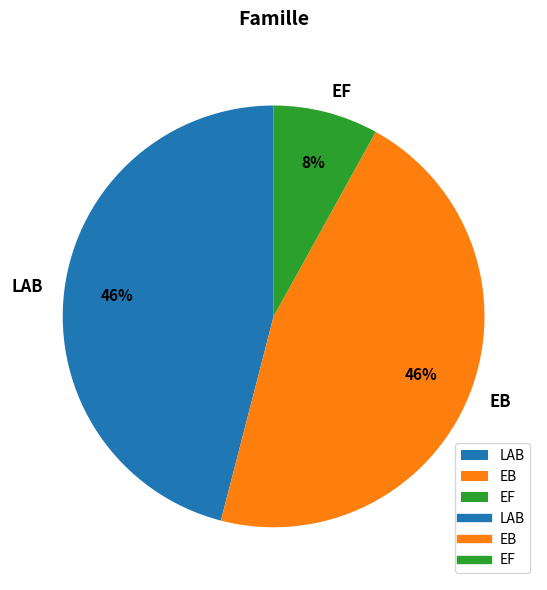

To the nearest percent, what percentage of the pie is LAB?

46%